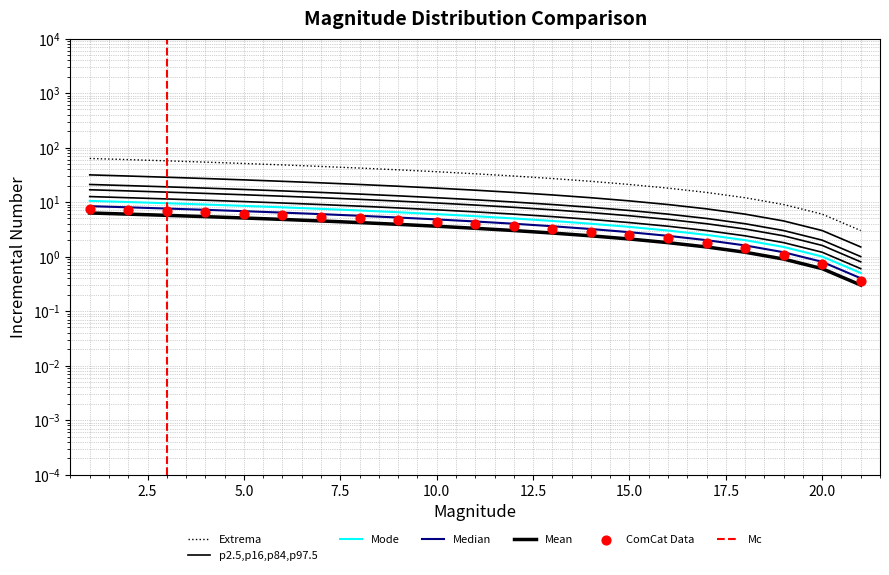

At how many categories does at least one series exceed 17?

16